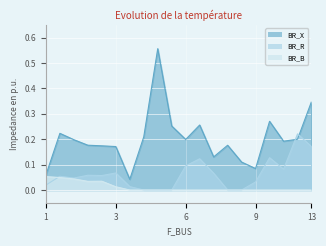

What is the difference between the highest and lowest values at 2?

0.2